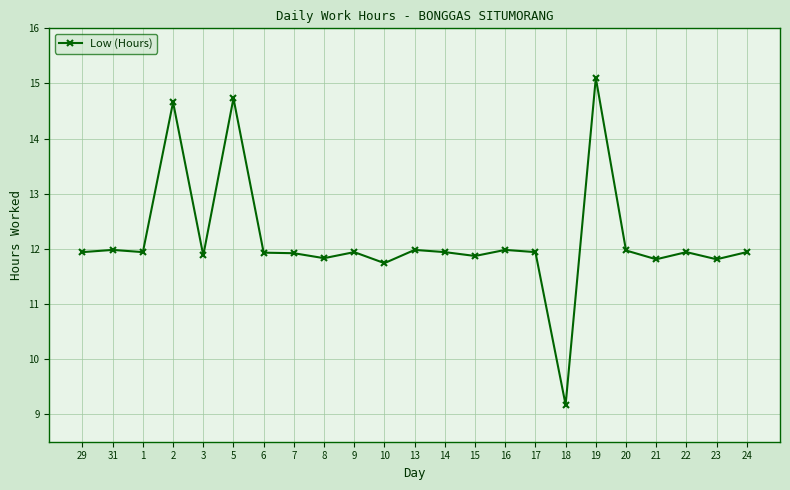

What is the label of the 7th point from the right?

18